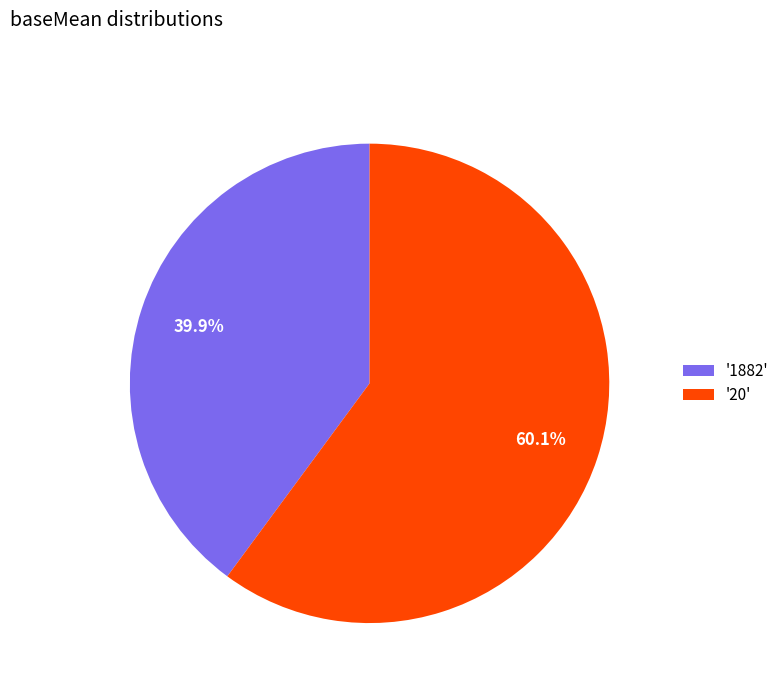

What is the majority slice?

'20'